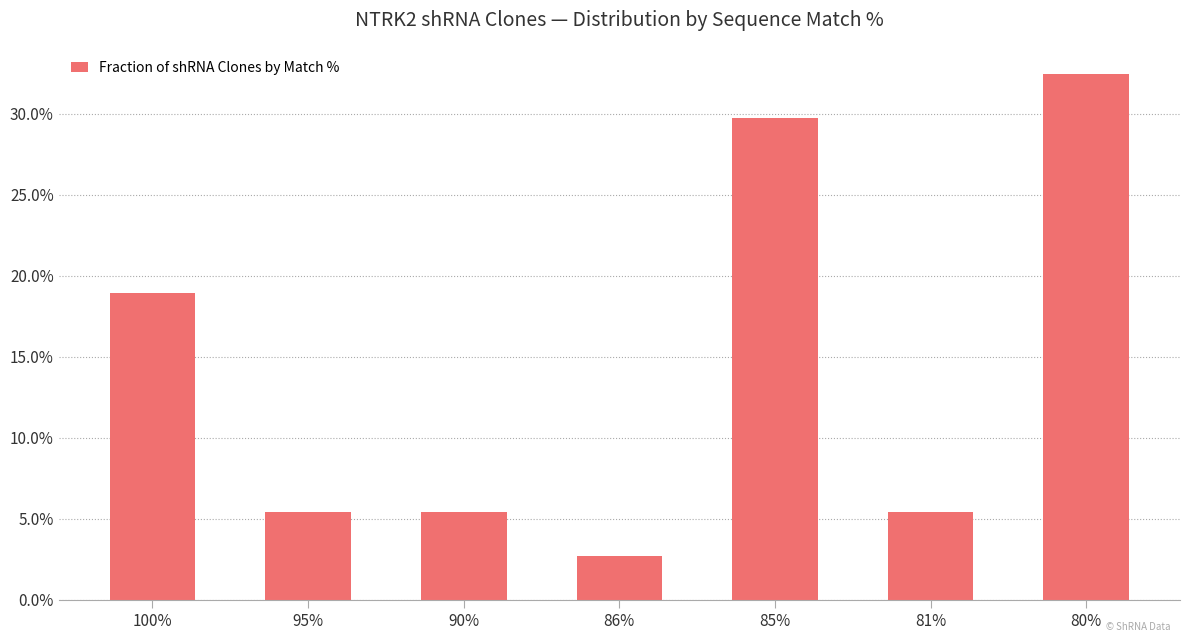

True or false: the data shows 9.6 at 100%.

False